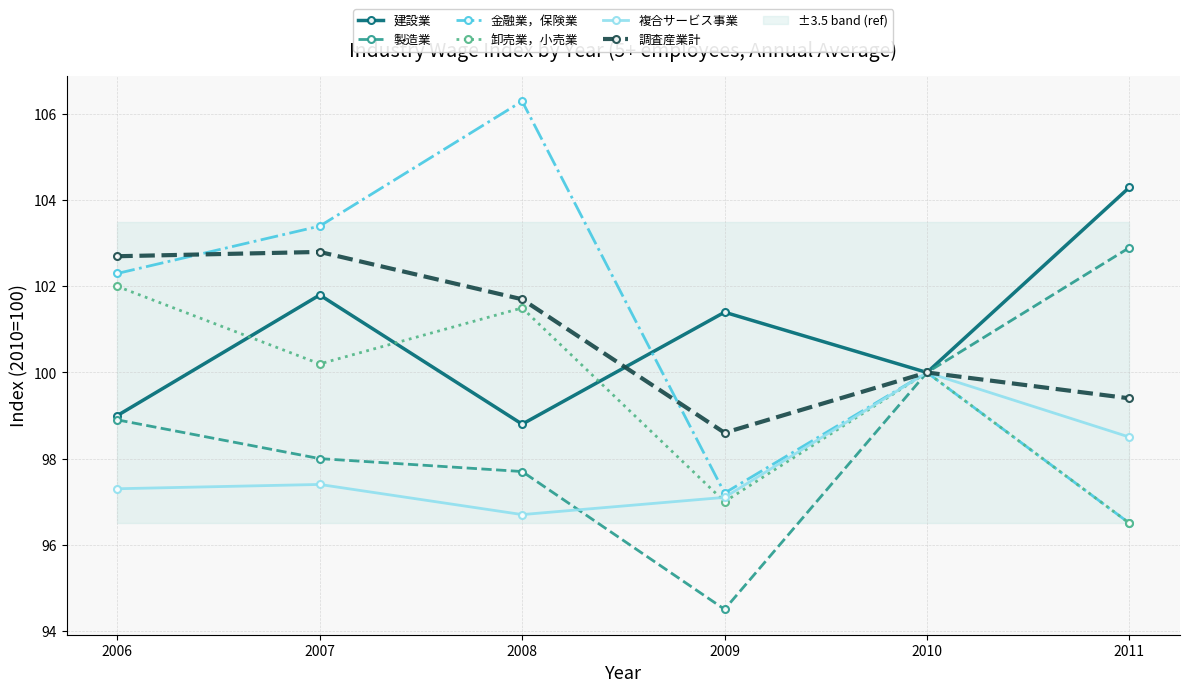

Which series has the largest total across all categories?

金融業，保険業